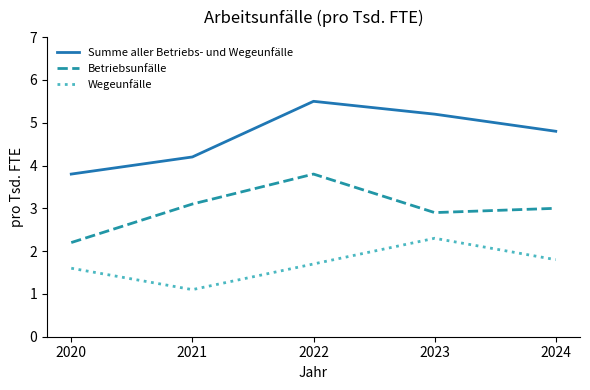

True or false: Wegeunfälle and Summe aller Betriebs- und Wegeunfälle cross at least once.

False